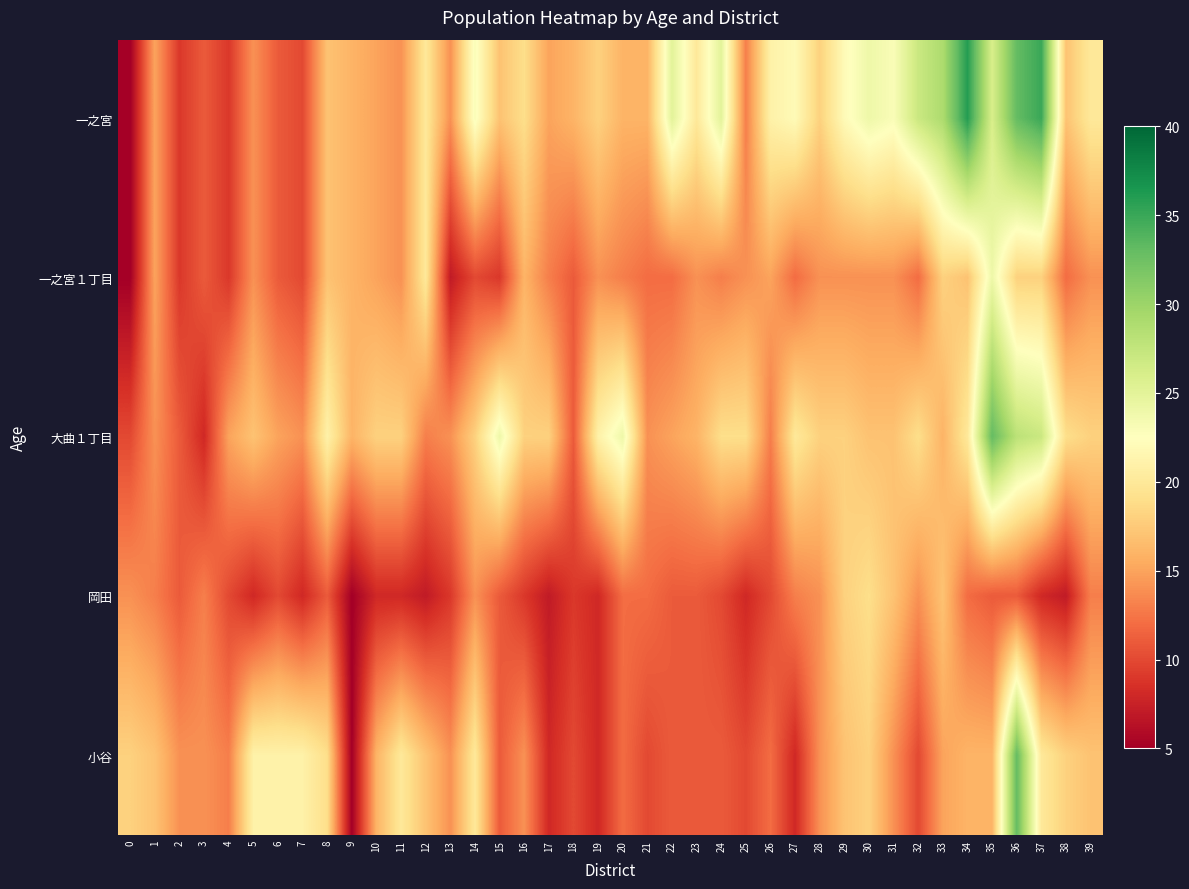

What is the spread (max minus min) of values at 7?

13